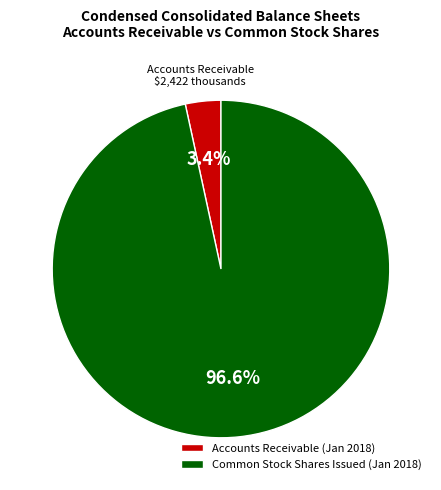

Is there any slice that represents more than half of the pie?

Yes